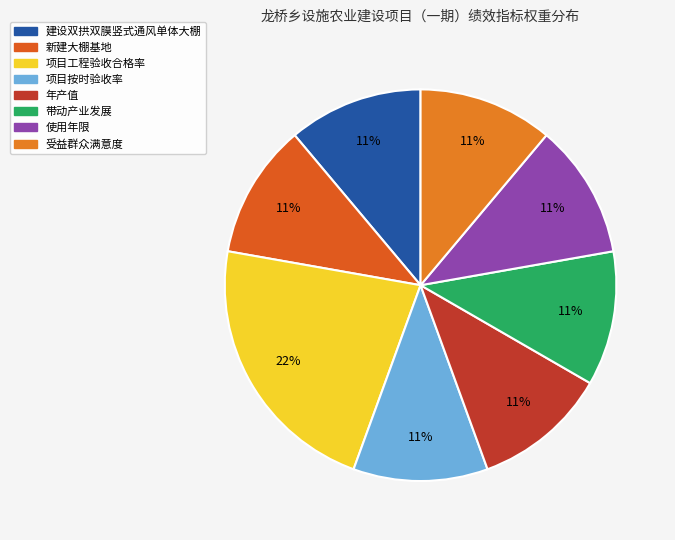

To the nearest percent, what is the average slice percentage?

12%